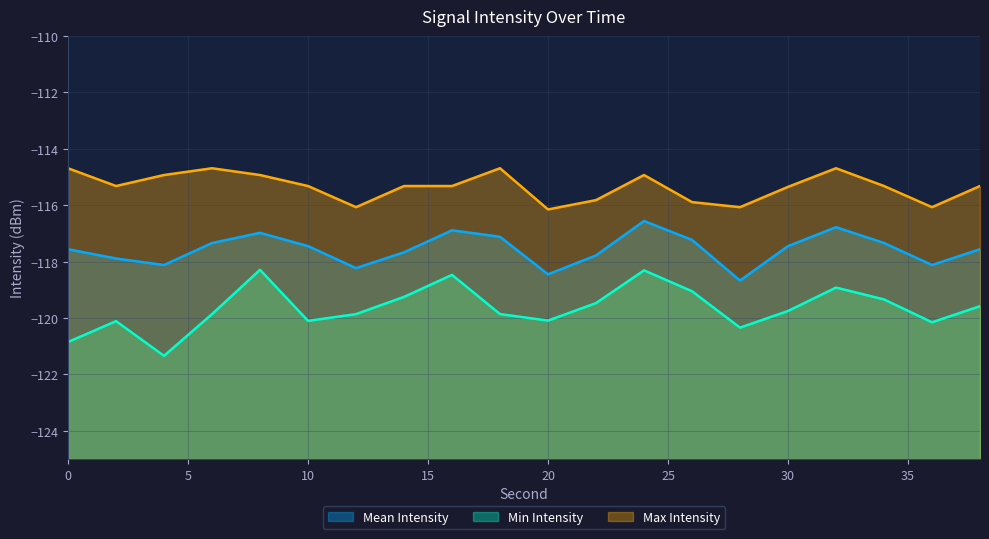

What is the minimum value for Max Intensity?

-116.2